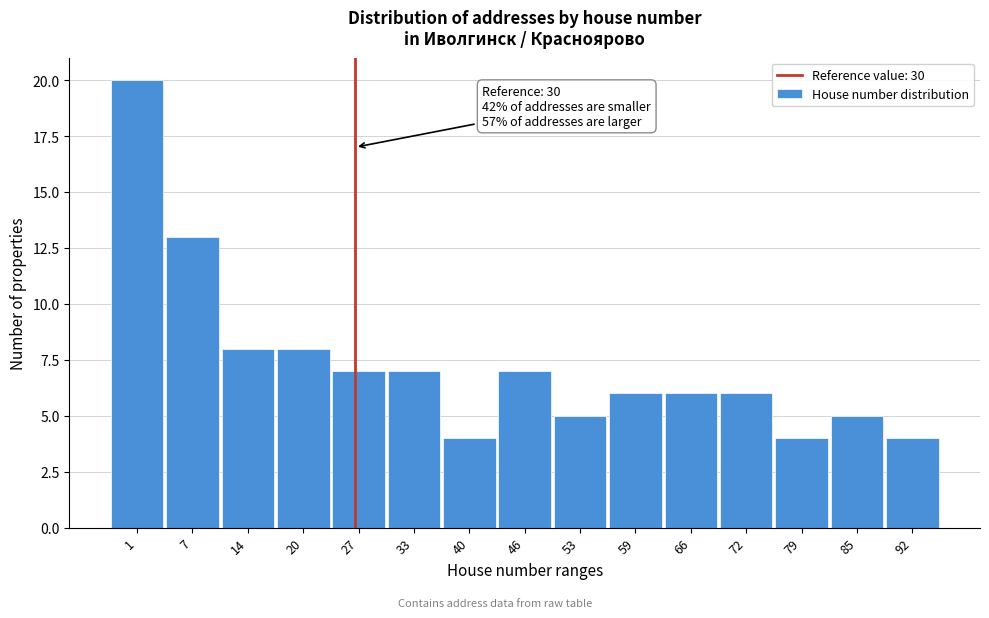

Reading left to right, what are all the values shown in this chart?

20	13	8	8	7	7	4	7	5	6	6	6	4	5	4